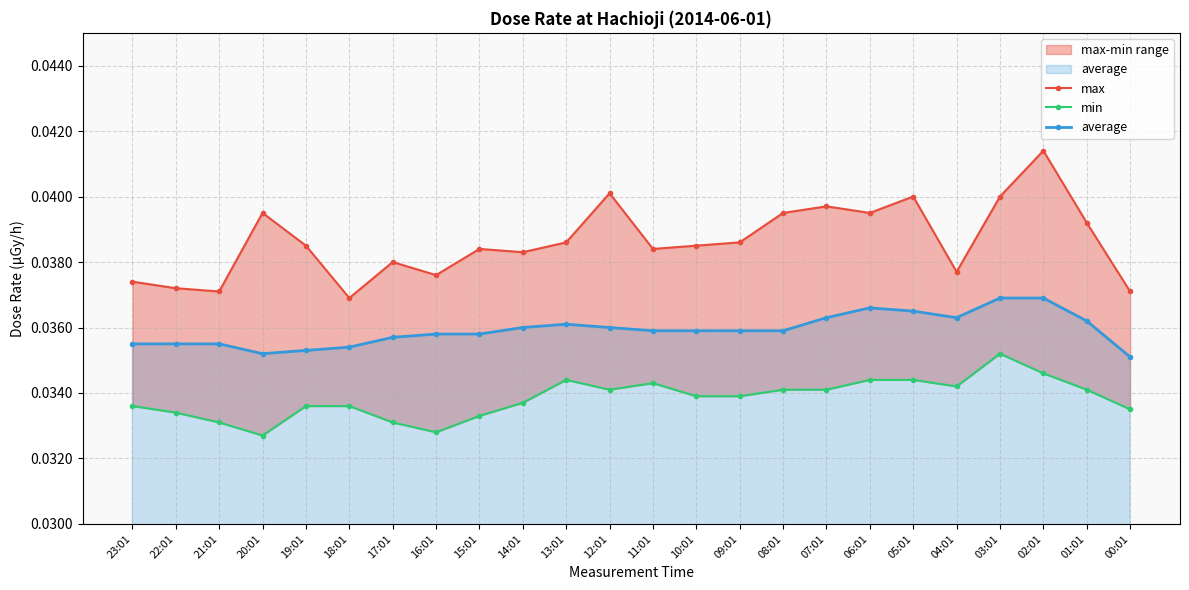

Count the number of data series in this chart.

3